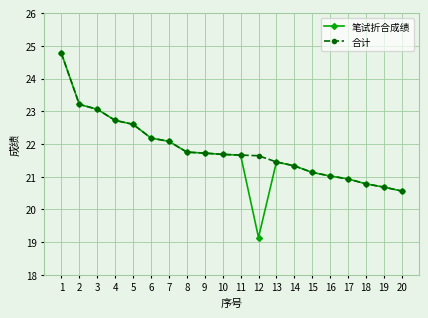

What is the value of the 笔试折合成绩 point at the 19th from the left?

20.7